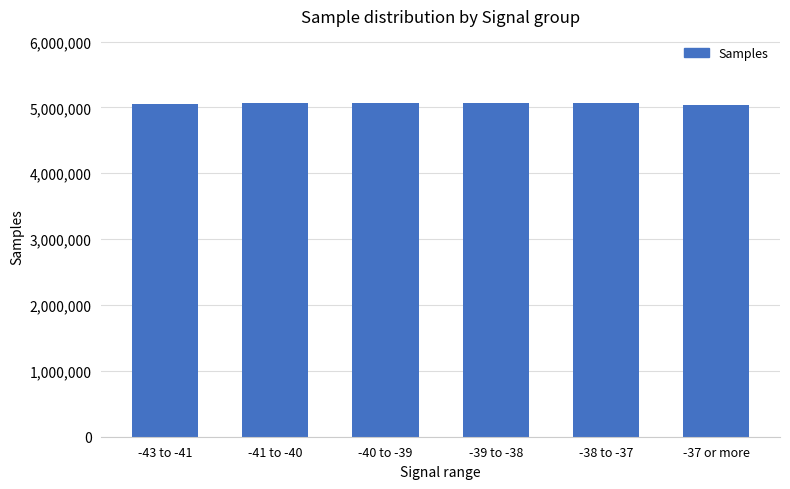

What is the change in value from -38 to -37 to -37 or more?

-19764